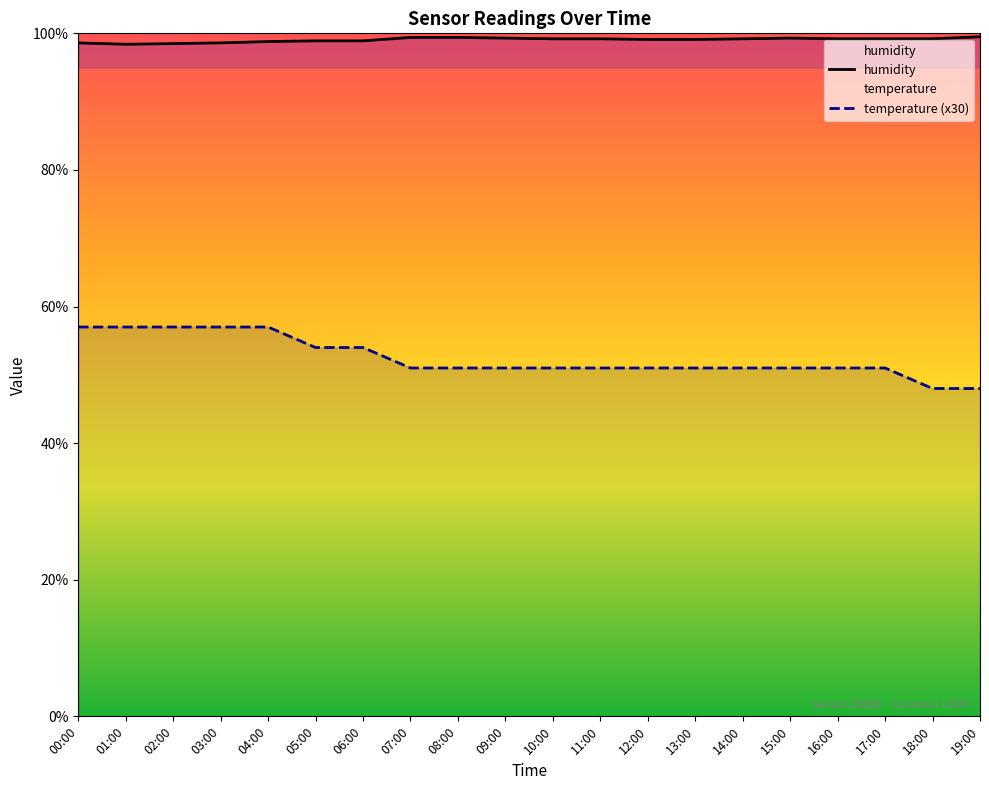

Reading left to right, extract all data points from this chart.

humidity: 98.6	98.4	98.5	98.6	98.8	98.9	98.9	99.4	99.4	99.3	99.2	99.2	99.1	99.1	99.2	99.3	99.2	99.2	99.2	99.5
temperature (x30): 57.0	57.0	57.0	57.0	57.0	54.0	54.0	51.0	51.0	51.0	51.0	51.0	51.0	51.0	51.0	51.0	51.0	51.0	48.0	48.0